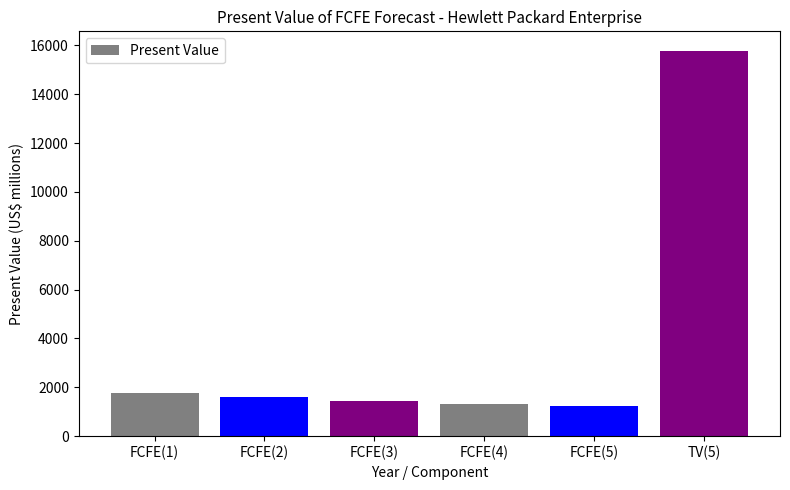

What position from the right is FCFE(5)?

2